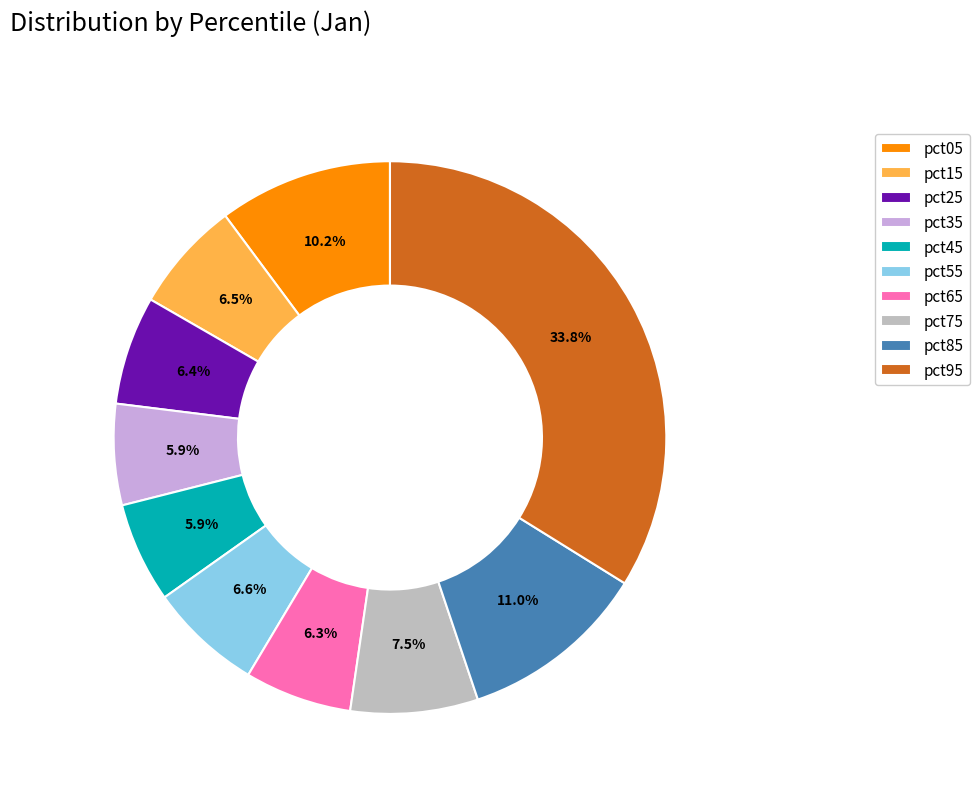

To the nearest percent, what is the average slice percentage?

10%